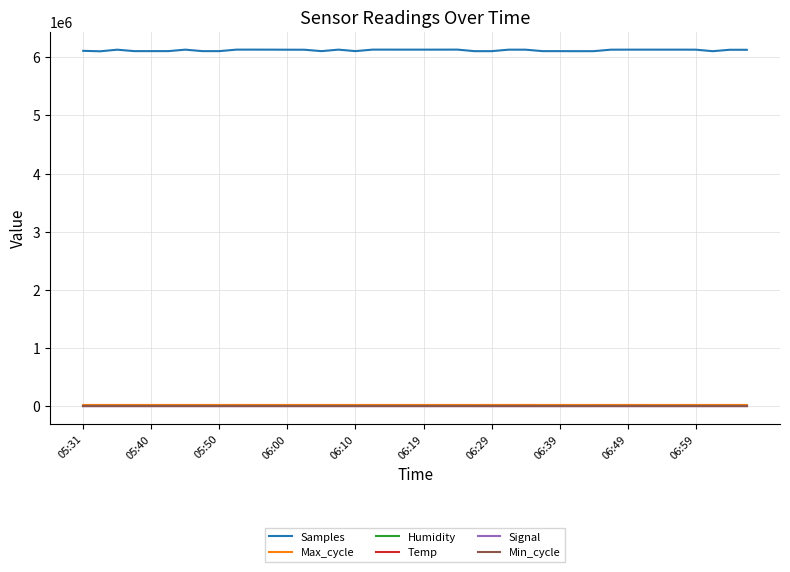

What are all the series names shown in the legend?

Samples, Max_cycle, Humidity, Temp, Signal, Min_cycle